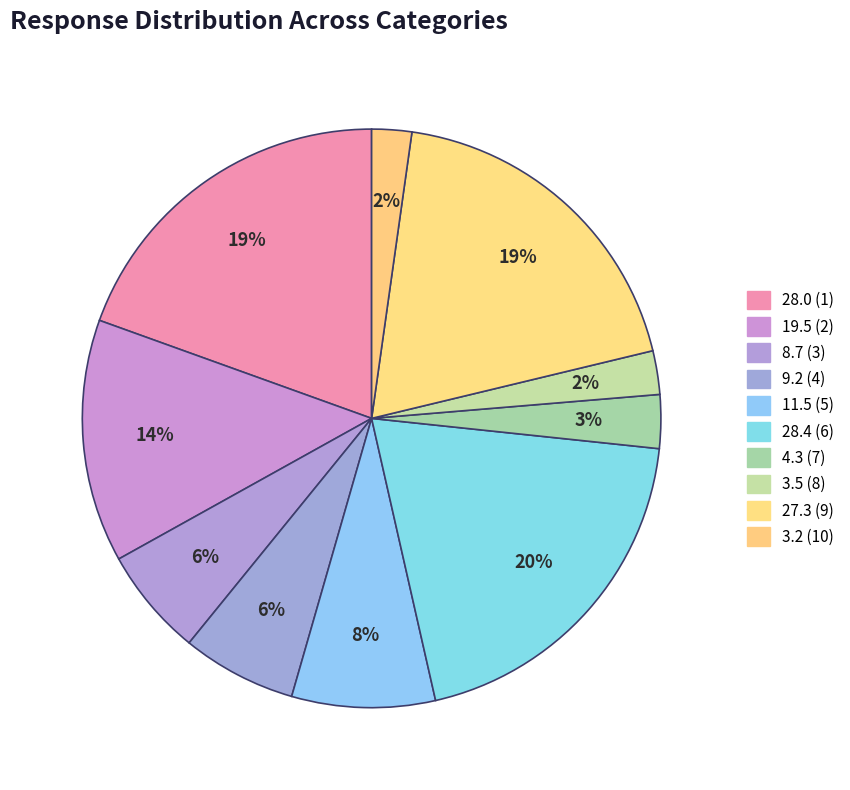

How many segments does this pie chart have?

10